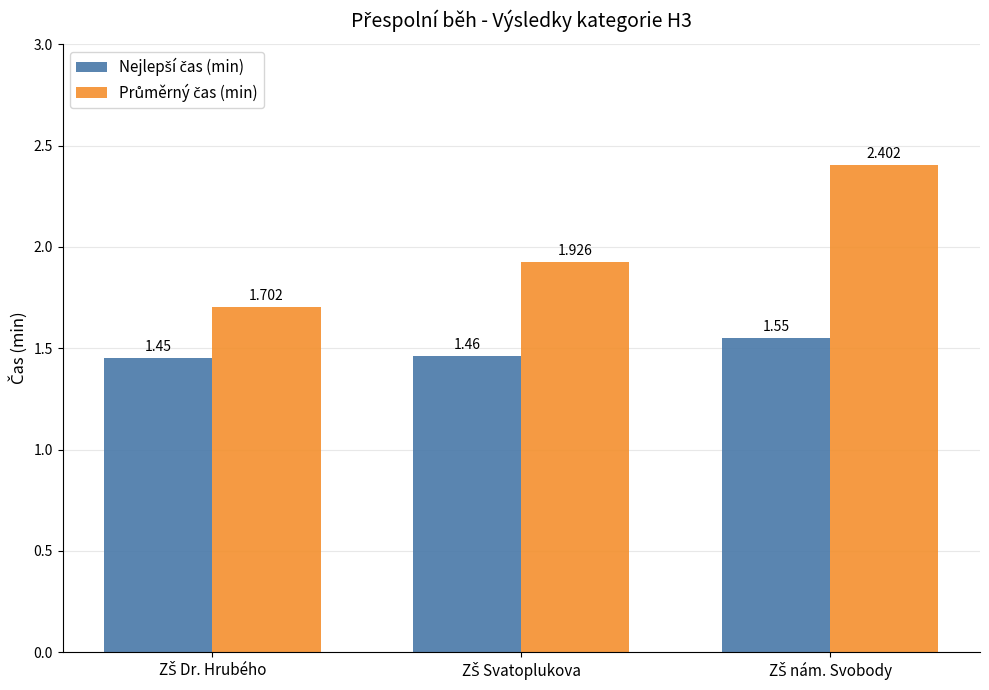

At which category is the sum across all series the highest?

ZŠ nám. Svobody